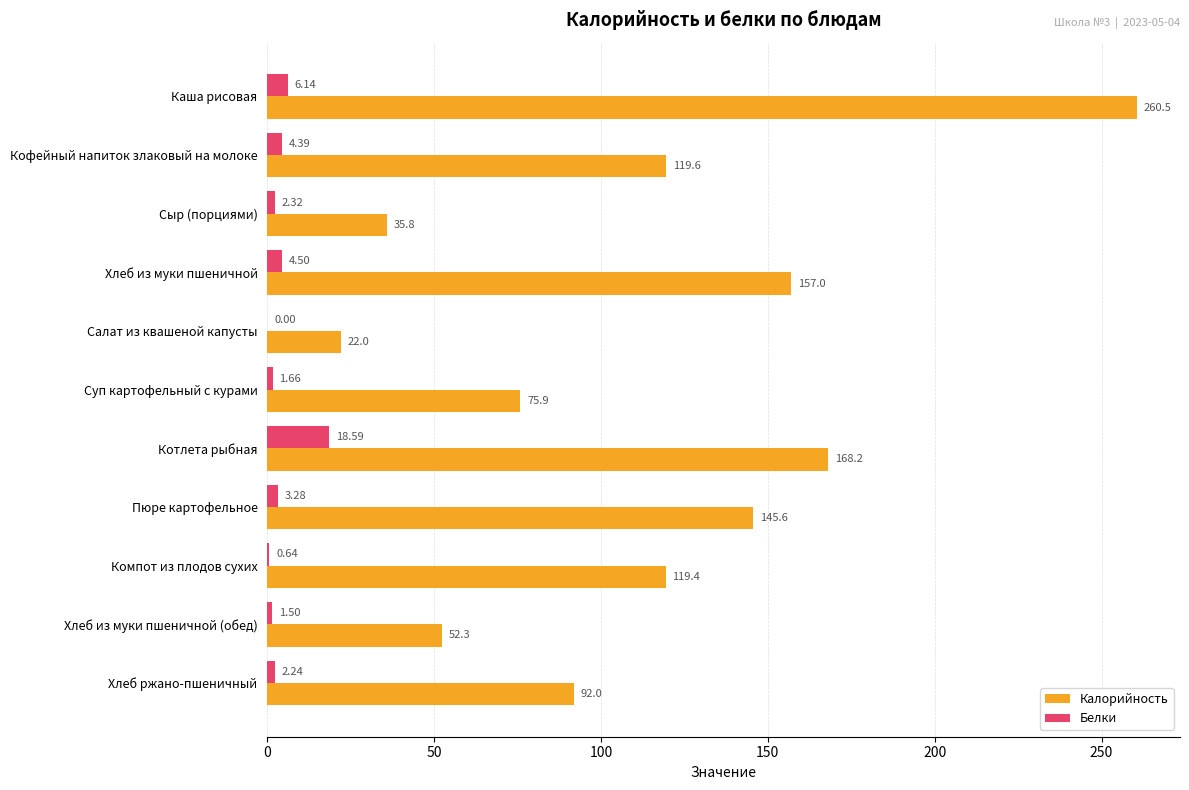

Which category has the highest value in the Белки series?

Котлета рыбная